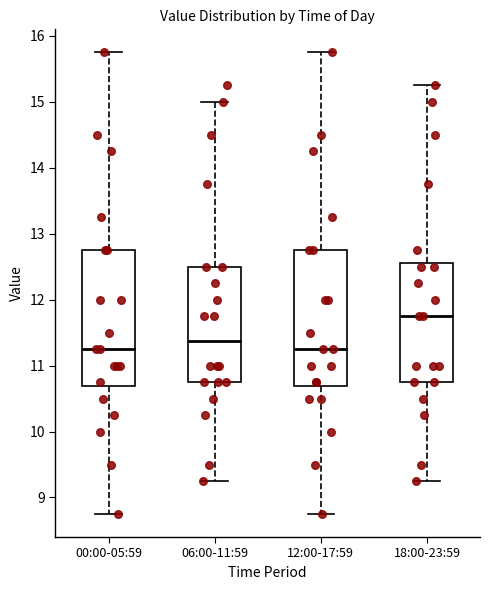

Reading left to right, read every box against the y-axis: the position of its median line, the range the box covers, and the ends of its whiskers. The values are not printed on the chart, so give them approximately, as read against the axis.

00:00-05:59: median 11.3, box 10.7 to 12.8, whiskers 8.8 to 15.8
06:00-11:59: median 11.4, box 10.8 to 12.5, whiskers 9.3 to 15.0
12:00-17:59: median 11.3, box 10.7 to 12.8, whiskers 8.8 to 15.8
18:00-23:59: median 11.8, box 10.8 to 12.6, whiskers 9.3 to 15.3